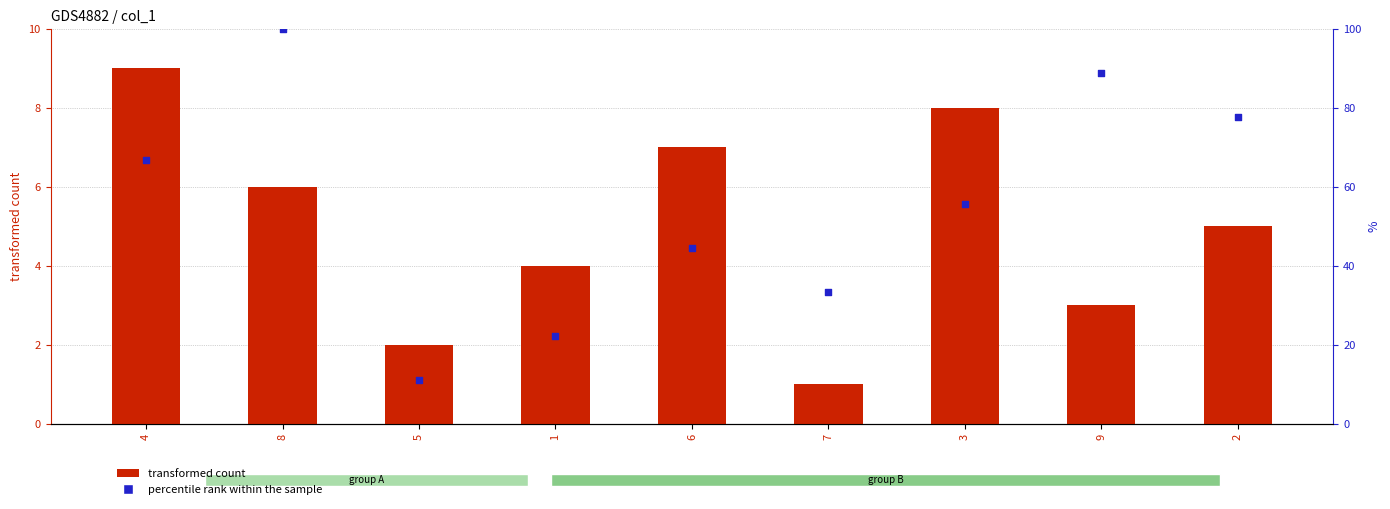

Which series has the widest spread of Y values?

percentile rank within the sample (col_3)